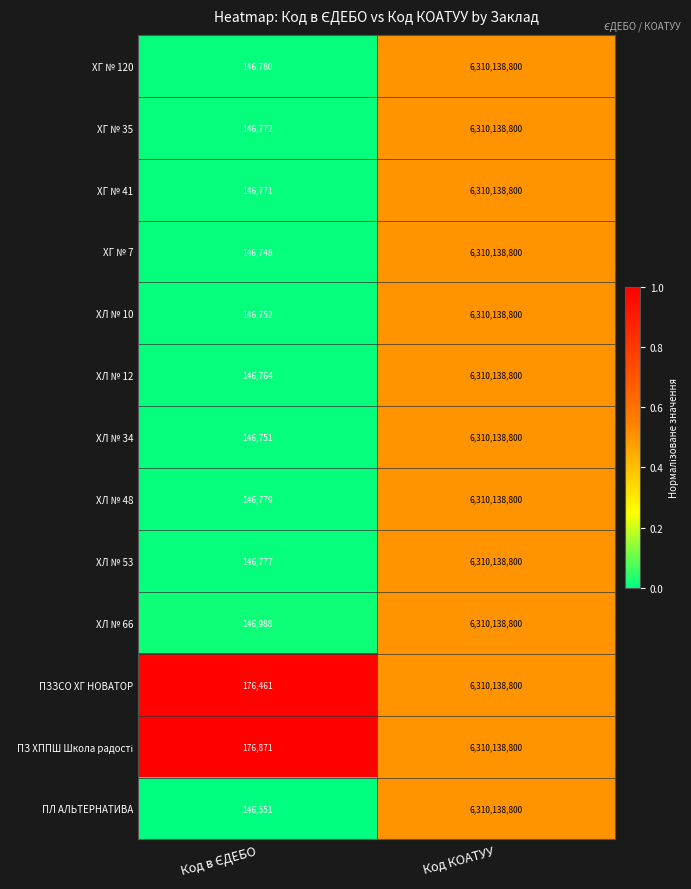

Which label corresponds to the largest value in the chart?

Код КОАТУУ